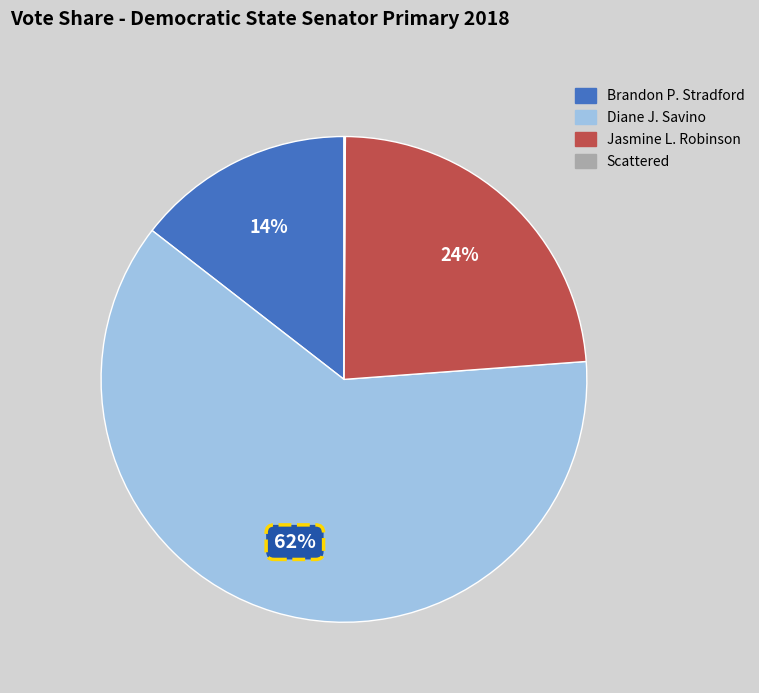

To the nearest percent, what is the average slice percentage?

25%